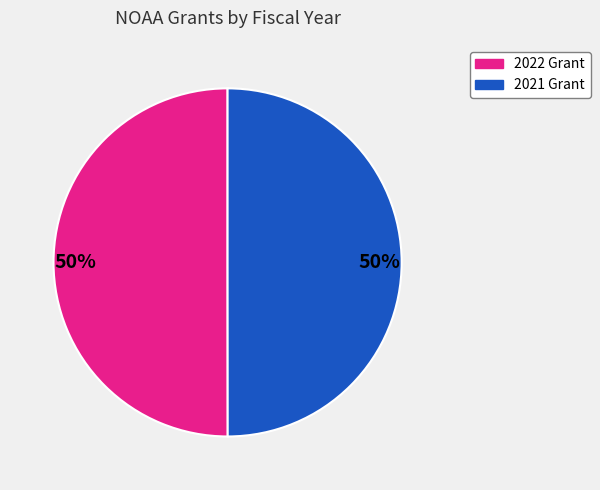

To the nearest percent, what is the average slice percentage?

50%